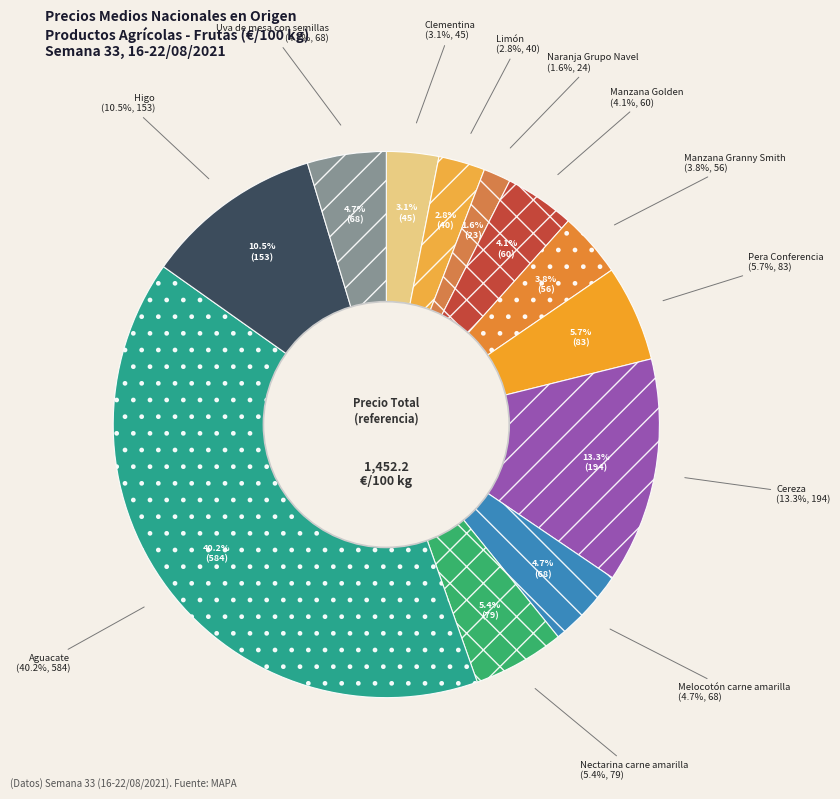

True or false: Clementina accounts for 8% of the total.

False